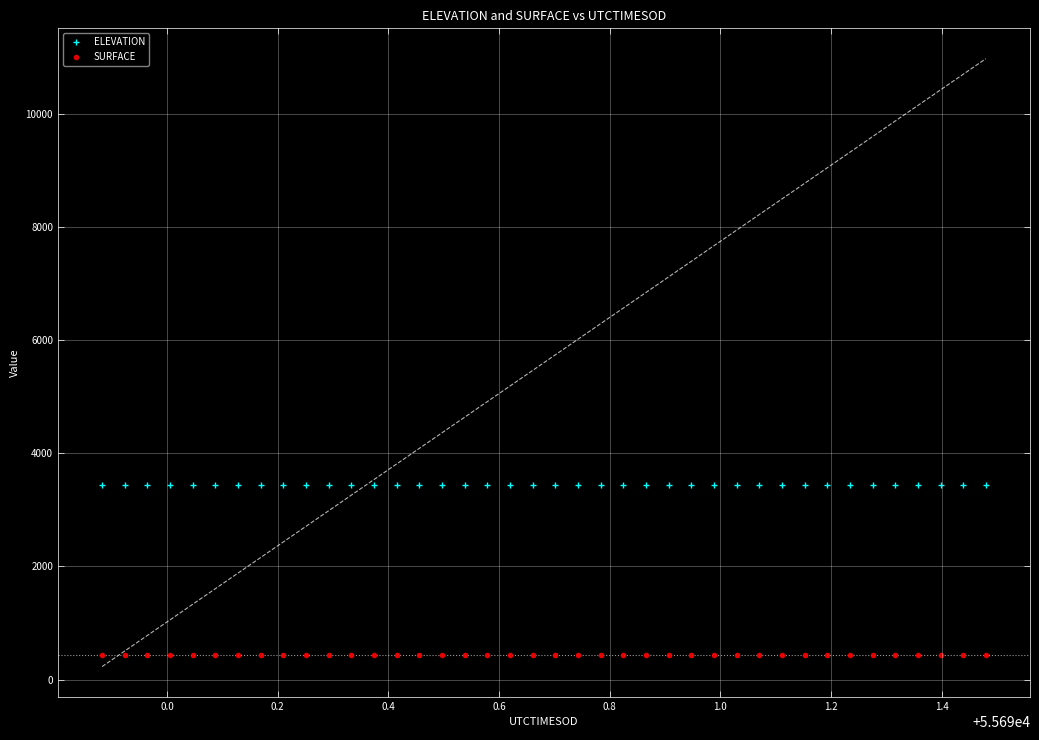

What is the value of the ELEVATION point at the 13th from the left?

3441.4